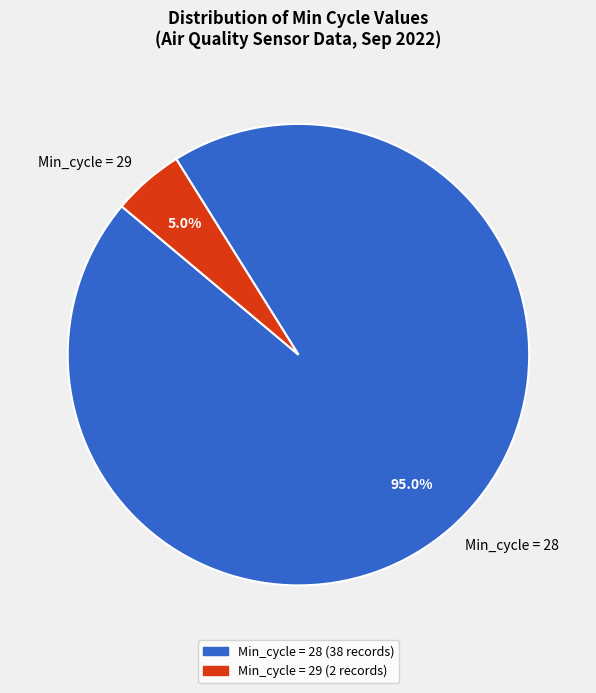

Count the number of slices in the pie.

2